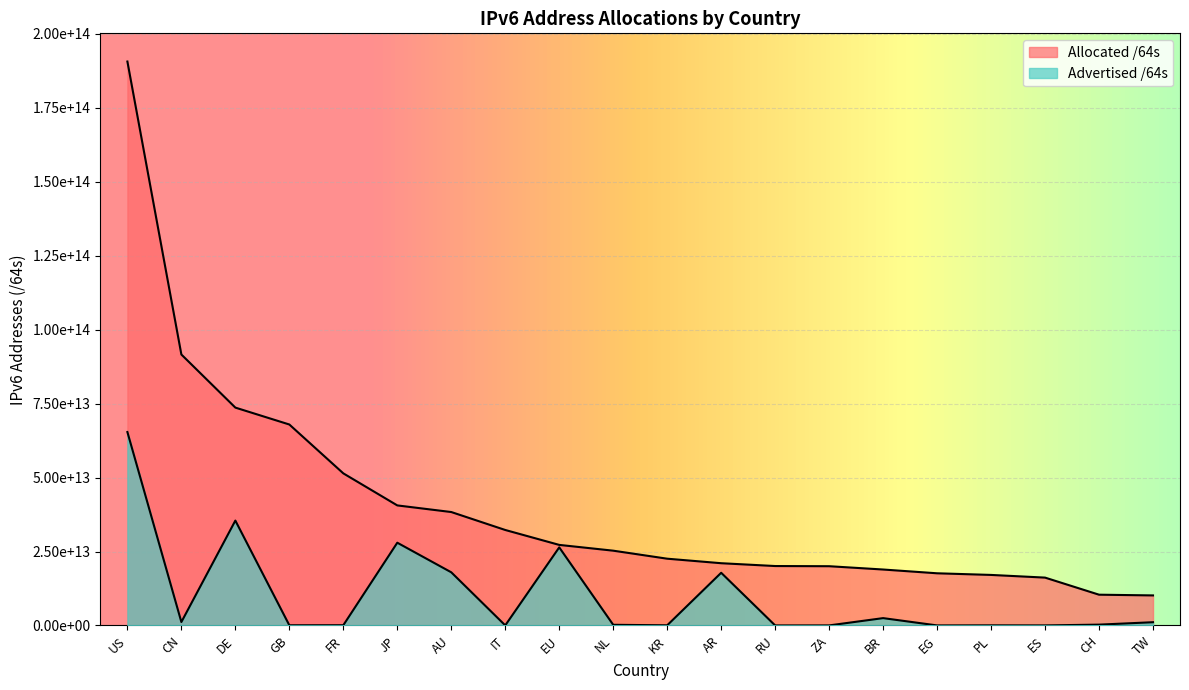

At which label does Allocated /64s reach its minimum?

TW